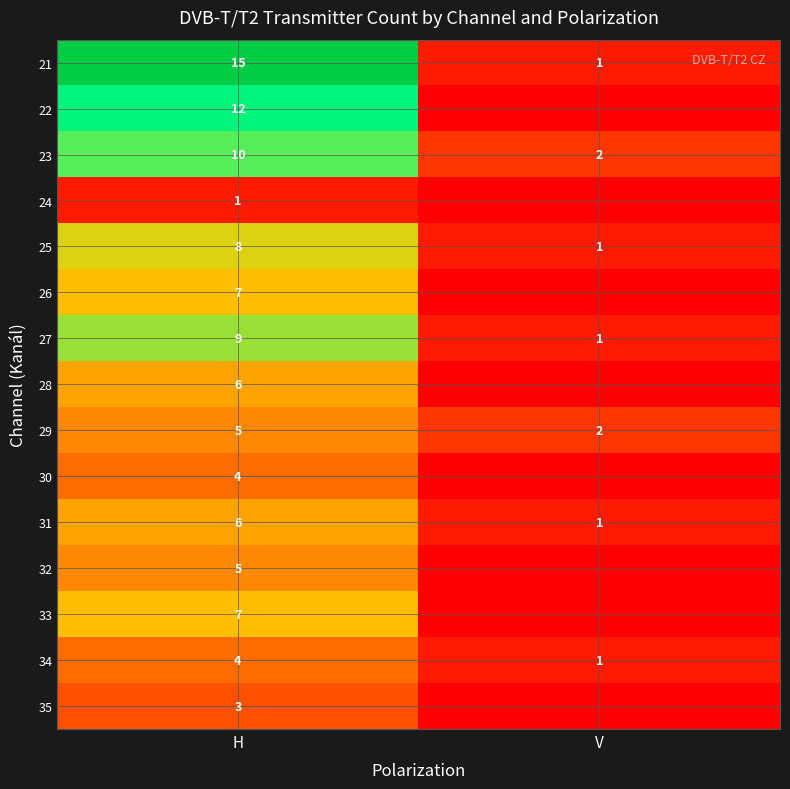

What is the total value across all series at H?

102